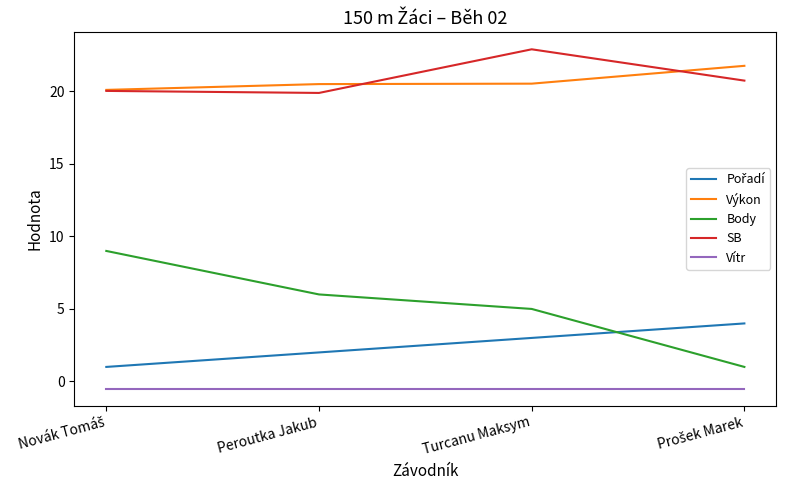

What is the minimum value shown in the chart?

-0.5